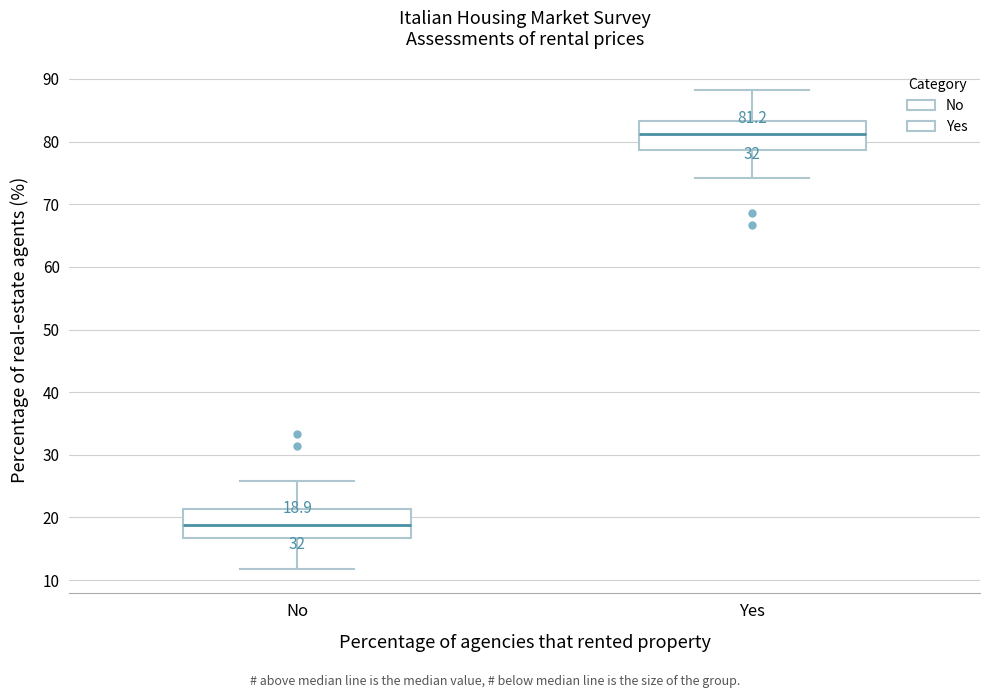

Which box has the lowest median line?

No